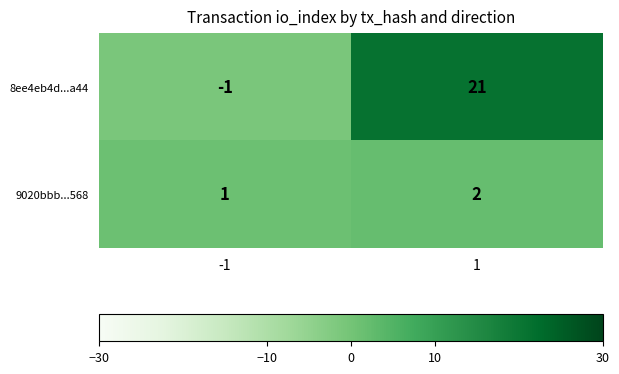

What is the total value across all series at 1?

23